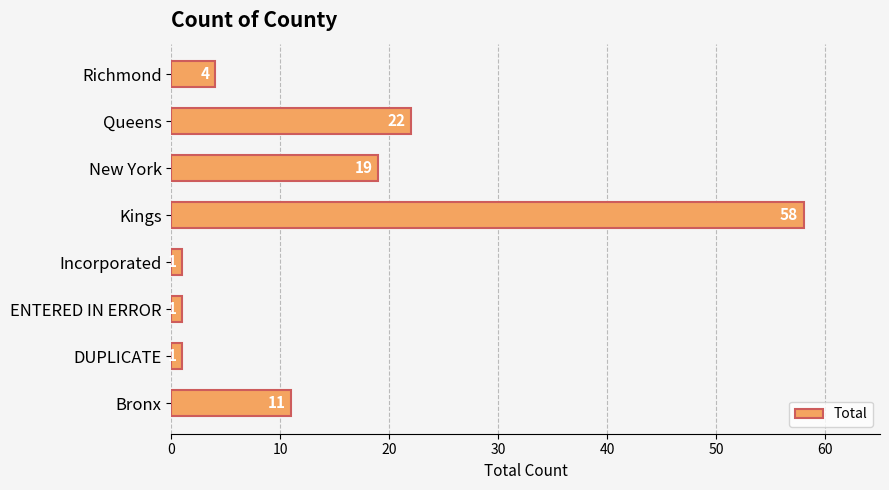

At which category does the chart reach its peak across all series?

Kings